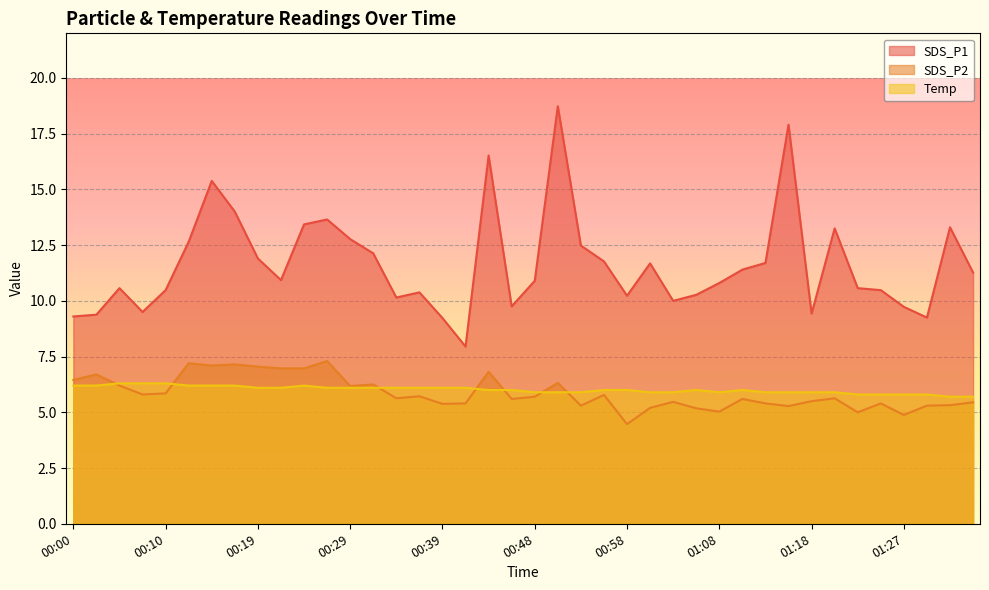

At which label does Temp first exceed 6?

00:00